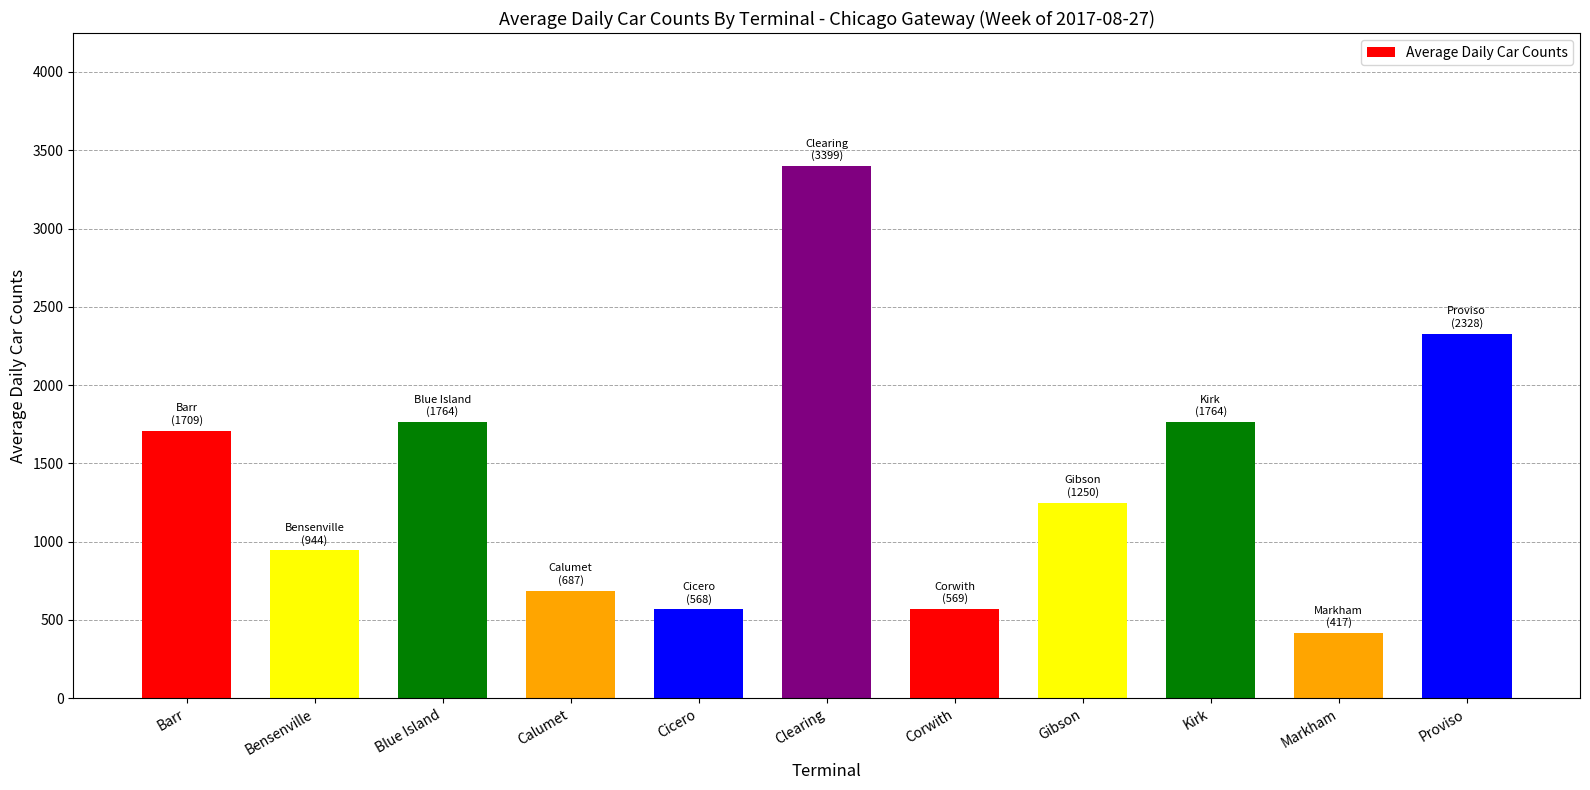

What is the value of the 7th bar from the left?

569